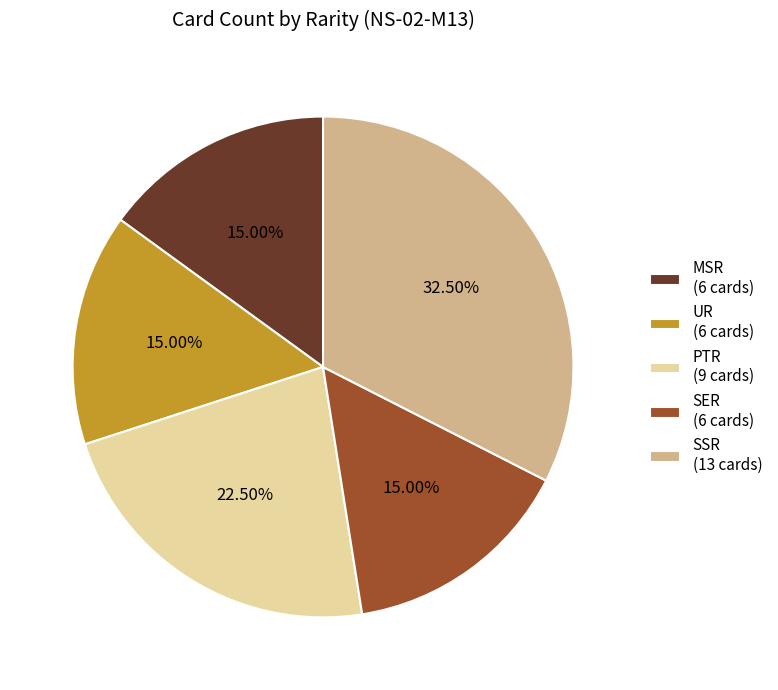

Between SSR (13 cards) and SER (6 cards), which is larger?

SSR (13 cards)